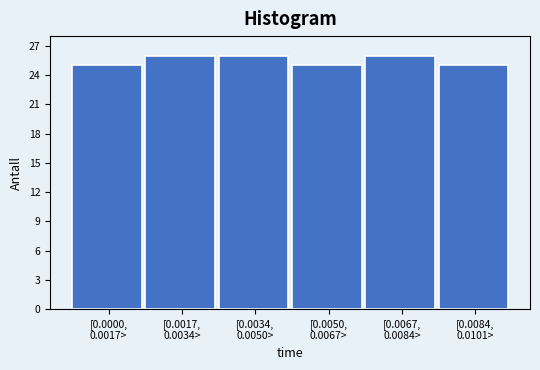

Reading right to left, list all the values displayed in this chart.

25	26	25	26	26	25